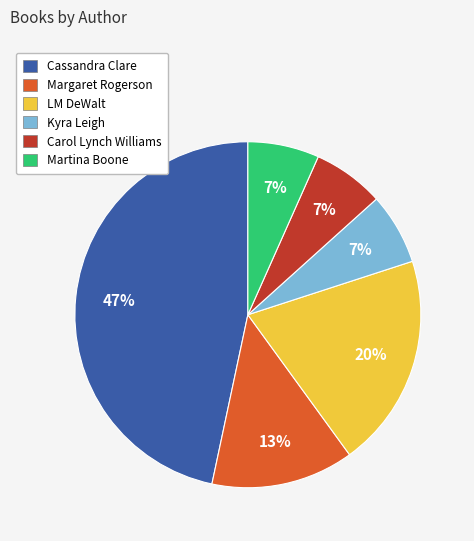

What percentage is the Martina Boone slice, to the nearest percent?

7%